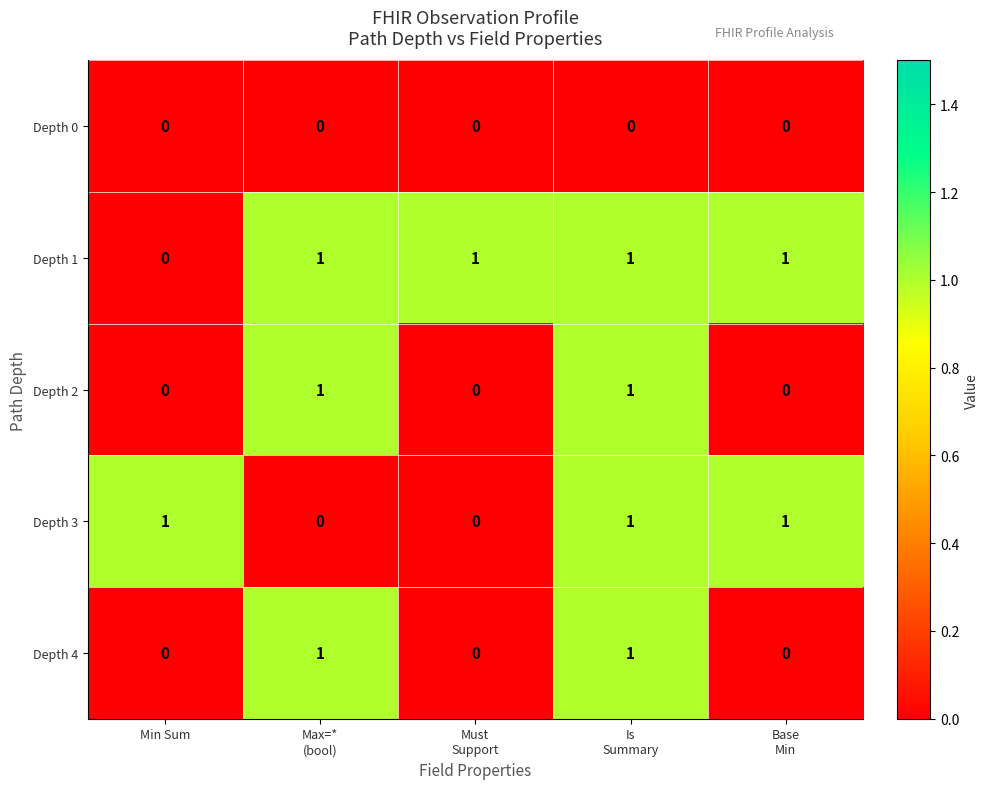

How many Depth 1 values are between 1 and 2?

4